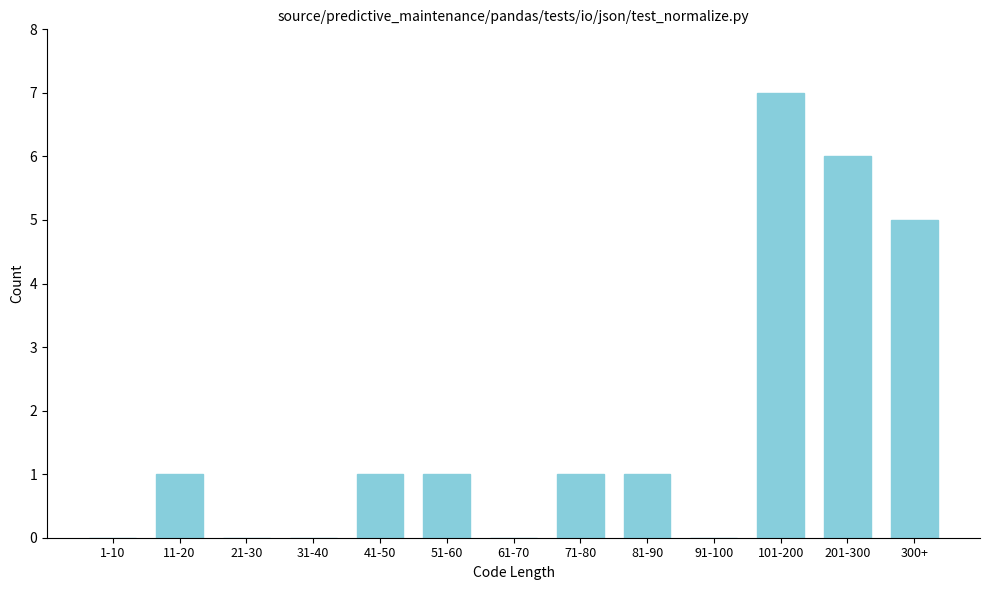

Reading left to right, transcribe all the data shown in this chart.

1-10=0	11-20=1	21-30=0	31-40=0	41-50=1	51-60=1	61-70=0	71-80=1	81-90=1	91-100=0	101-200=7	201-300=6	300+=5